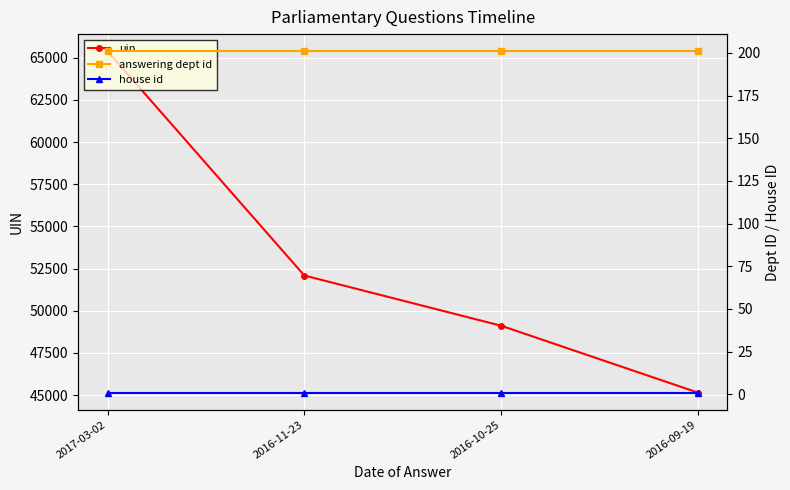

What is the minimum value shown in the chart?

1